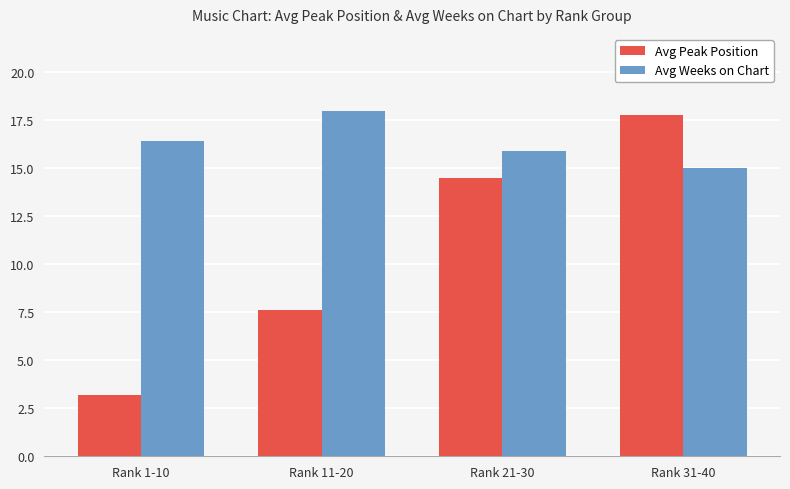

List the series in order of their overall mean, highest first.

Avg Weeks on Chart, Avg Peak Position